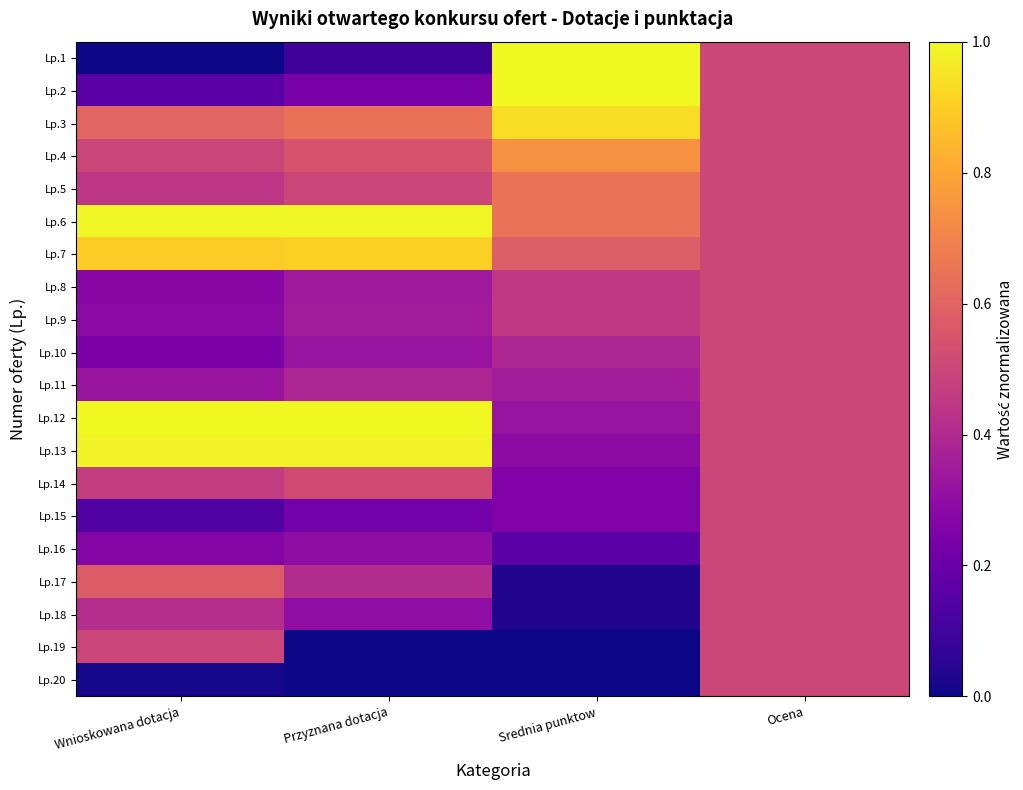

At which category is the sum across all series the highest?

Ocena